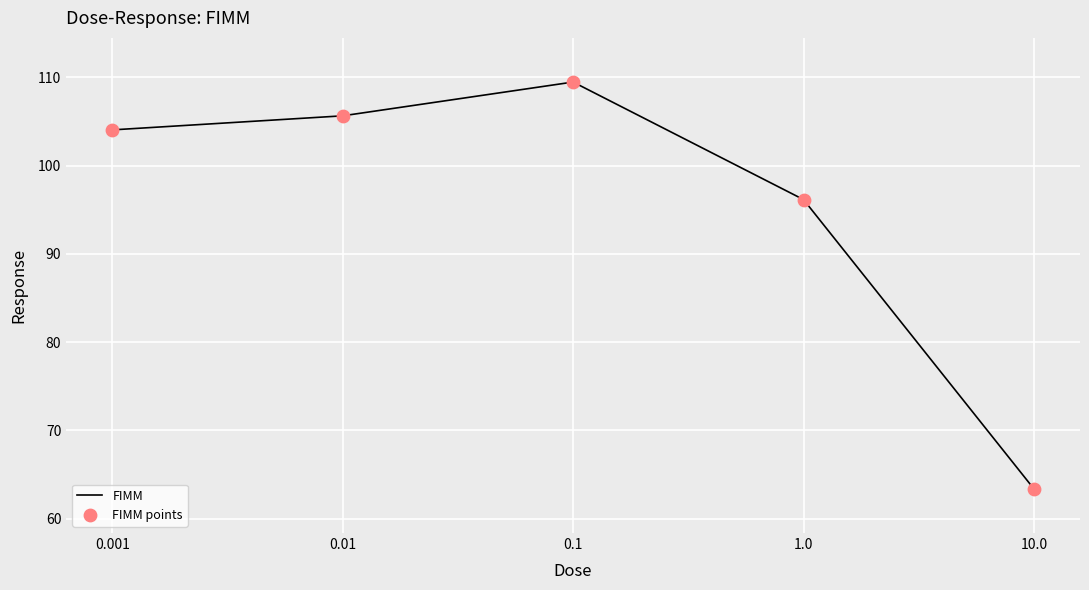

What is the change in value from 0.1 to 10.0?

-46.1